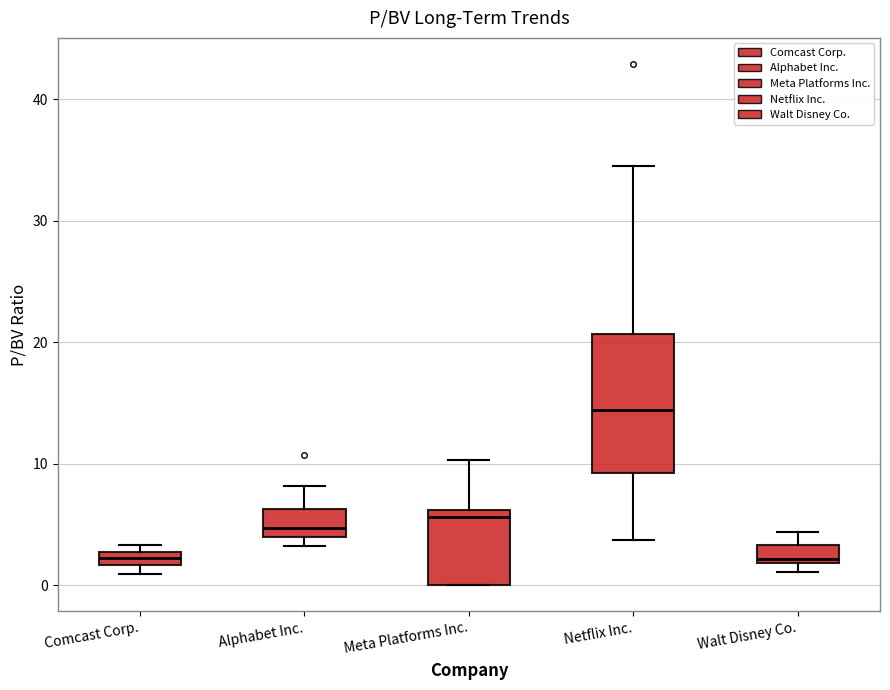

Comparing the boxes themselves (not the whiskers), which one is the tallest?

Netflix Inc.